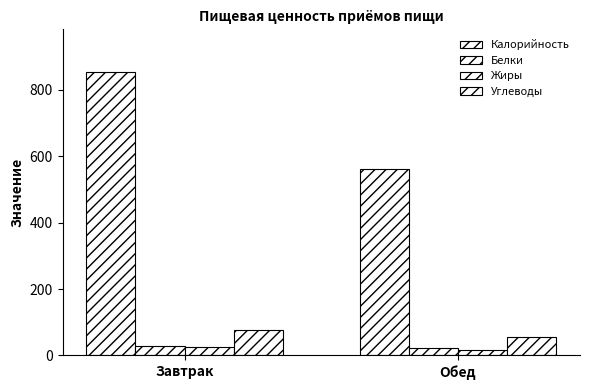

What is the lowest value of the Белки series?

23